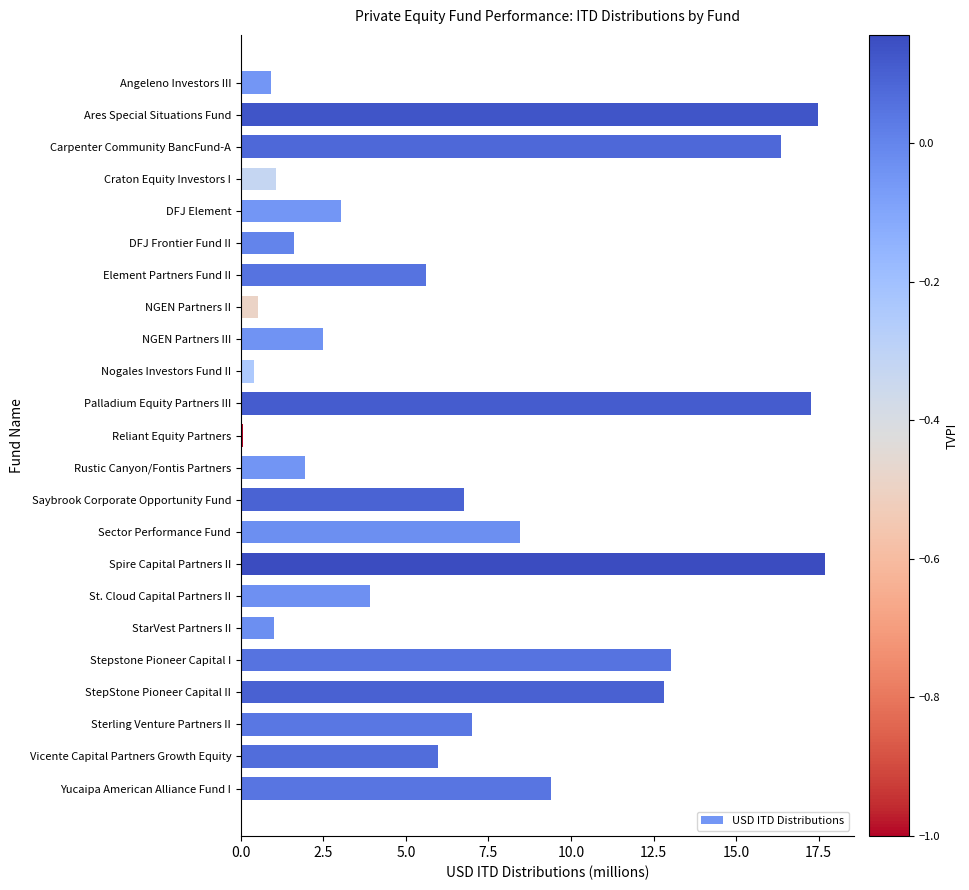

What position from the top is Yucaipa American Alliance Fund I?

23